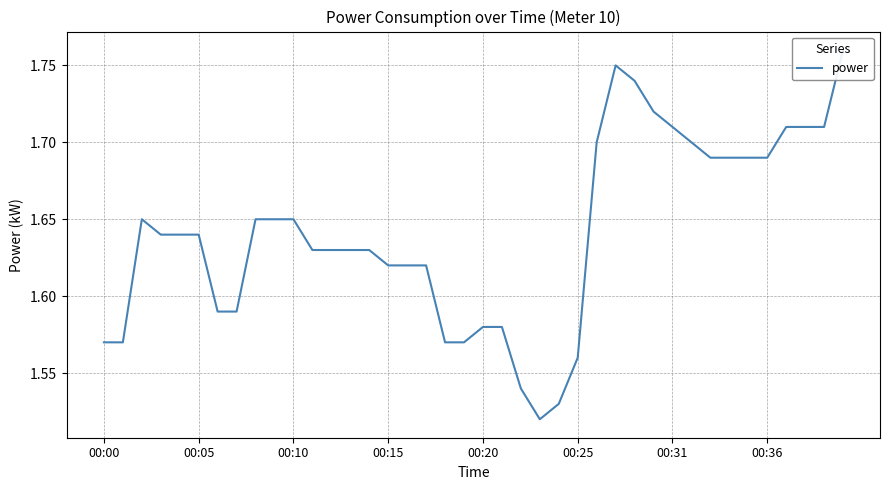

List the labels in order of value, largest first.

39, 27, 28, 29, 30, 36, 37, 38, 26, 31, 32, 33, 34, 35, 00:10, 8, 9, 10, 00:15, 00:20, 00:25, 11, 12, 13, 14, 15, 16, 17, 00:31, 00:36, 20, 21, 00:00, 00:05, 18, 19, 25, 22, 24, 23